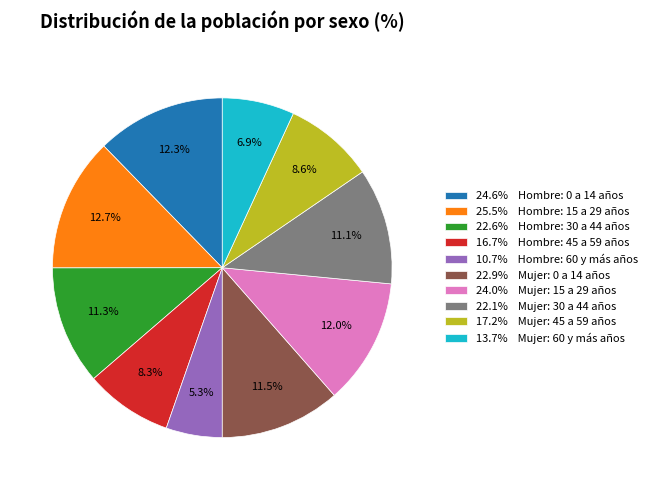

Does 22.6% Hombre: 30 a 44 años account for over 50% of the chart?

No